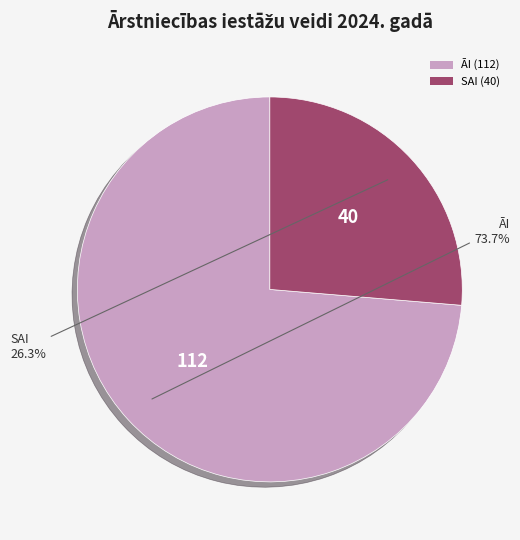

How much of the chart is everything except SAI?

73.7%